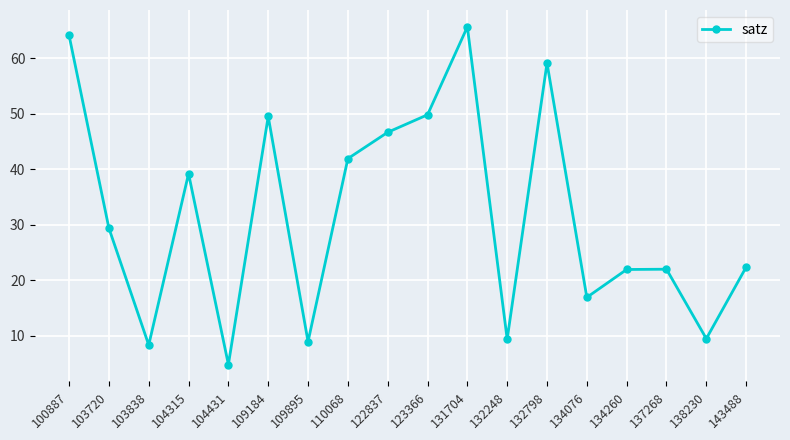

Where is the first local minimum?

103838